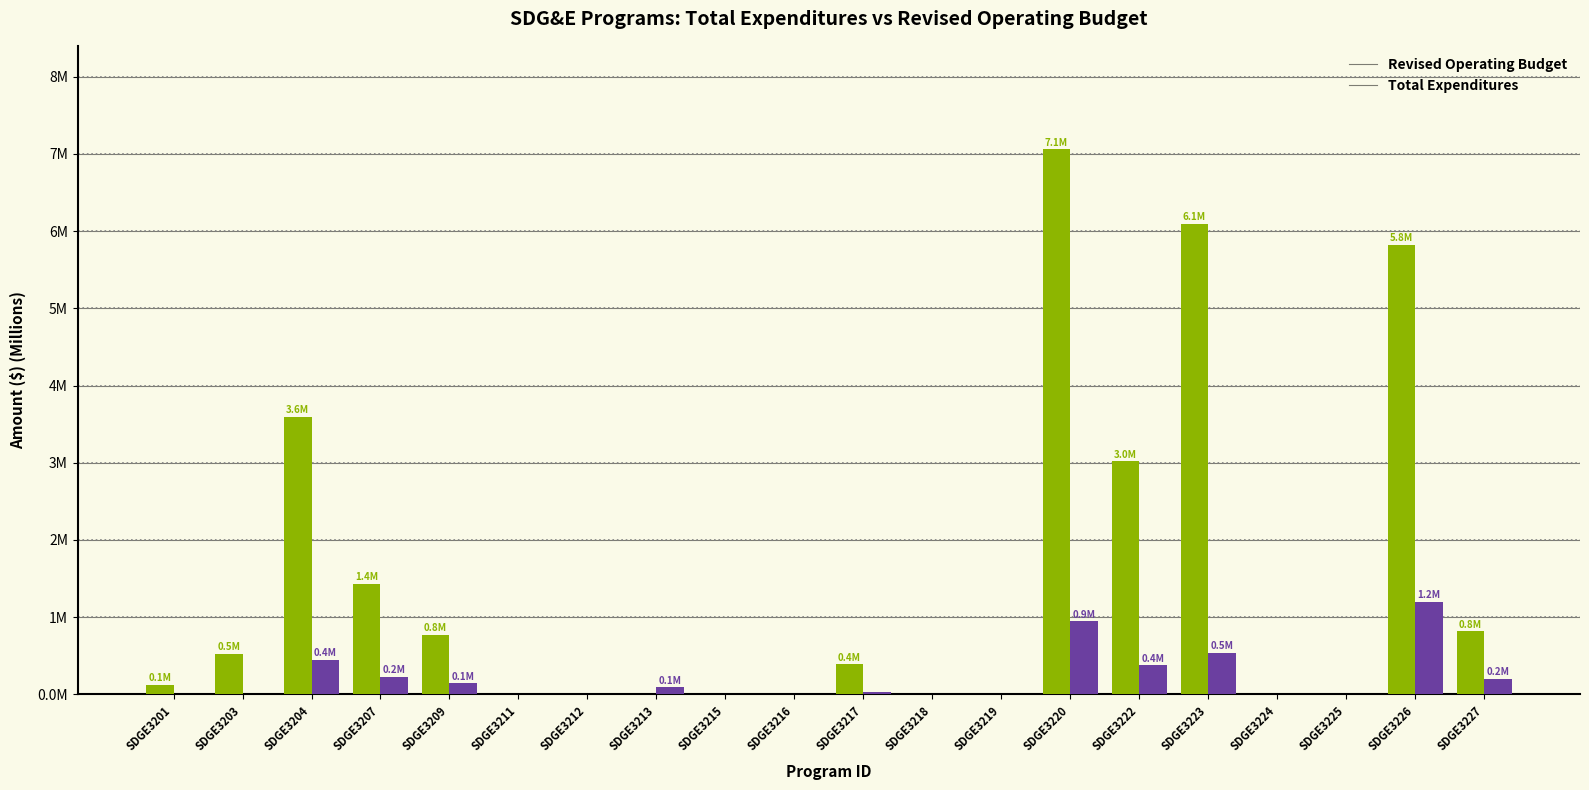

Reading left to right, list all the values displayed in this chart.

RevisedOperatingBudget: SDGE3201=0.1	SDGE3203=0.5	SDGE3204=3.6	SDGE3207=1.4	SDGE3209=0.8	SDGE3211=0.0	SDGE3212=0.0	SDGE3213=0.0	SDGE3215=0.0	SDGE3216=0.0	SDGE3217=0.4	SDGE3218=0.0	SDGE3219=0.0	SDGE3220=7.1	SDGE3222=3.0	SDGE3223=6.1	SDGE3224=0.0	SDGE3225=0.0	SDGE3226=5.8	SDGE3227=0.8
TotalExpenditures: SDGE3201=0.0	SDGE3203=0.0	SDGE3204=0.4	SDGE3207=0.2	SDGE3209=0.1	SDGE3211=0.0	SDGE3212=0.0	SDGE3213=0.1	SDGE3215=0.0	SDGE3216=0.0	SDGE3217=0.0	SDGE3218=0.0	SDGE3219=0.0	SDGE3220=0.9	SDGE3222=0.4	SDGE3223=0.5	SDGE3224=0.0	SDGE3225=0.0	SDGE3226=1.2	SDGE3227=0.2